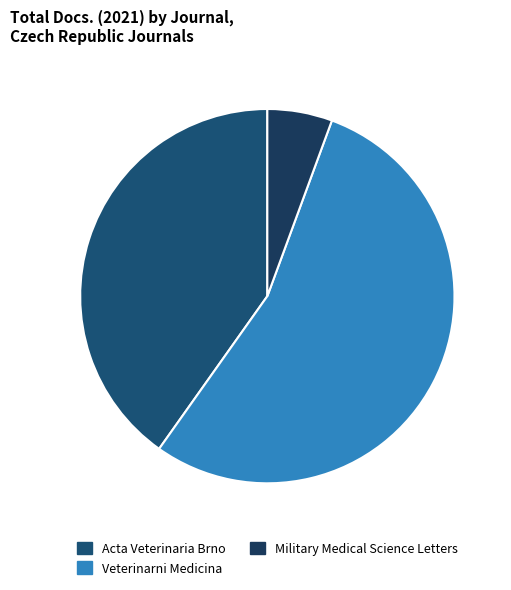

Count the number of slices in the pie.

3